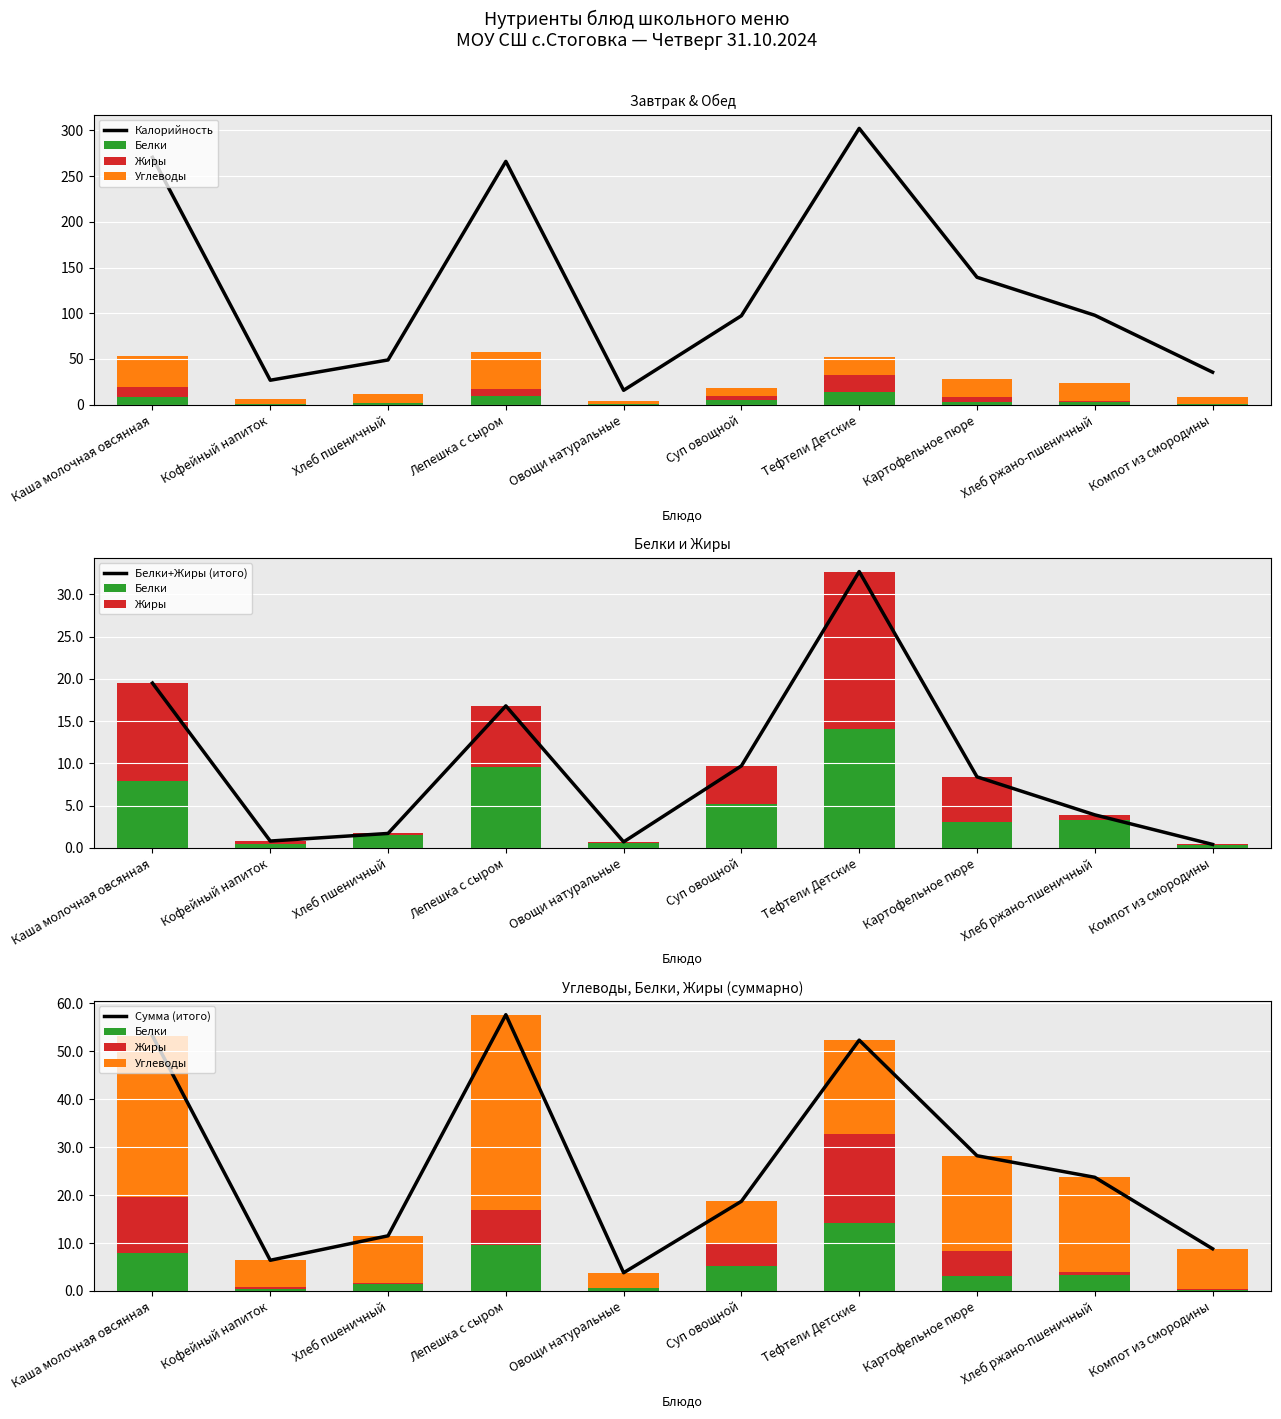

How many data points does each series have?

10